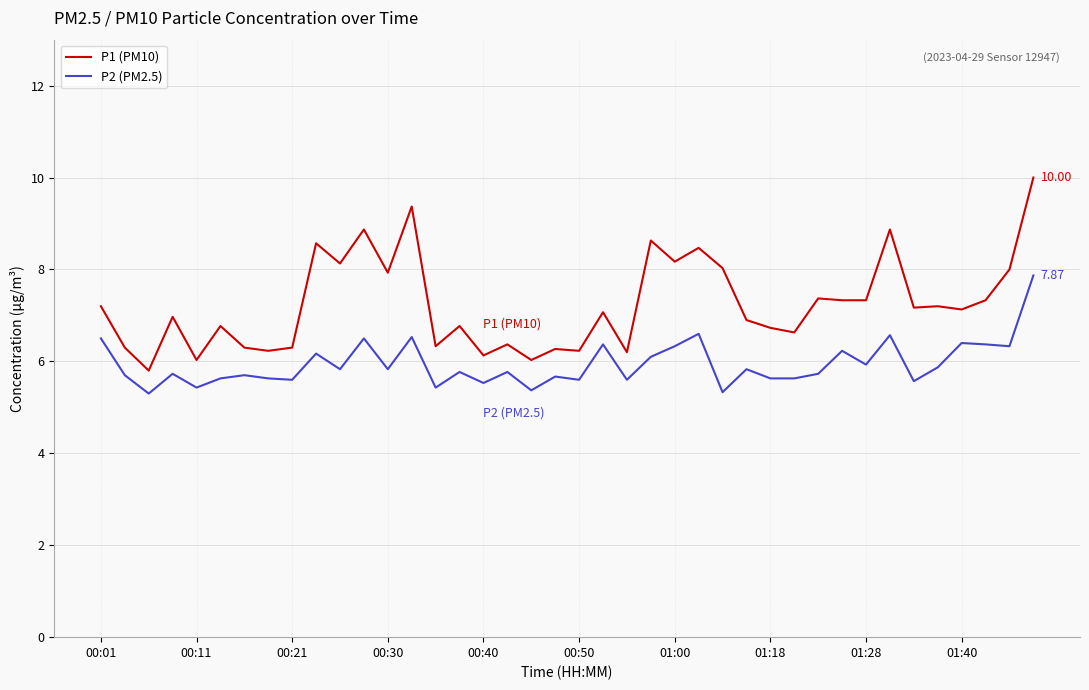

True or false: P1 (PM10) and P2 (PM2.5) intersect in this chart.

False